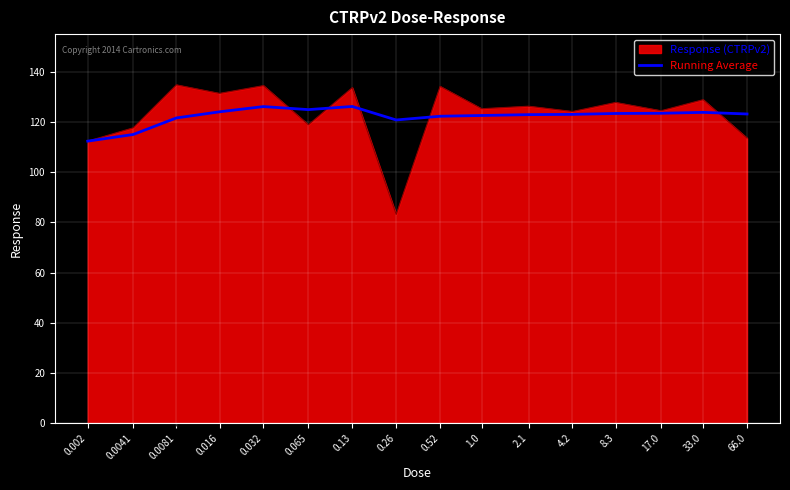

What is the maximum value shown in the chart?

134.7